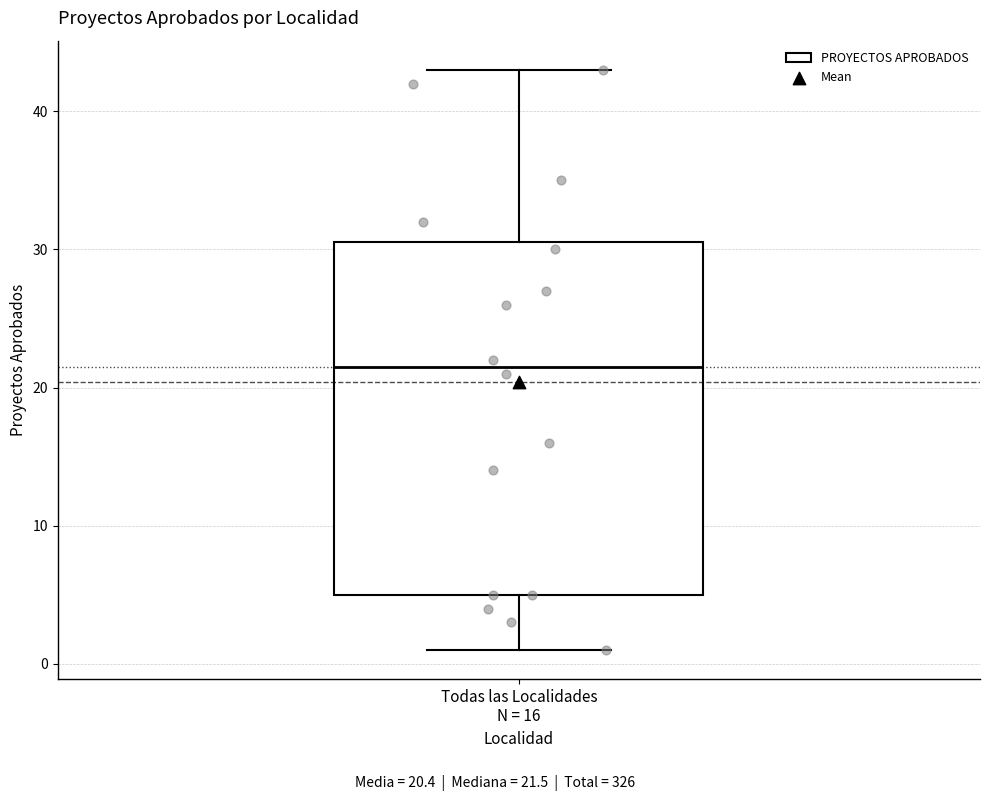

Read this box plot against the y-axis: the position of the median line, the range covered by the box, and the ends of both whiskers. The values are not printed on the chart, so give them approximately, as read against the axis.

median 22, box 5 to 31, whiskers 1 to 43